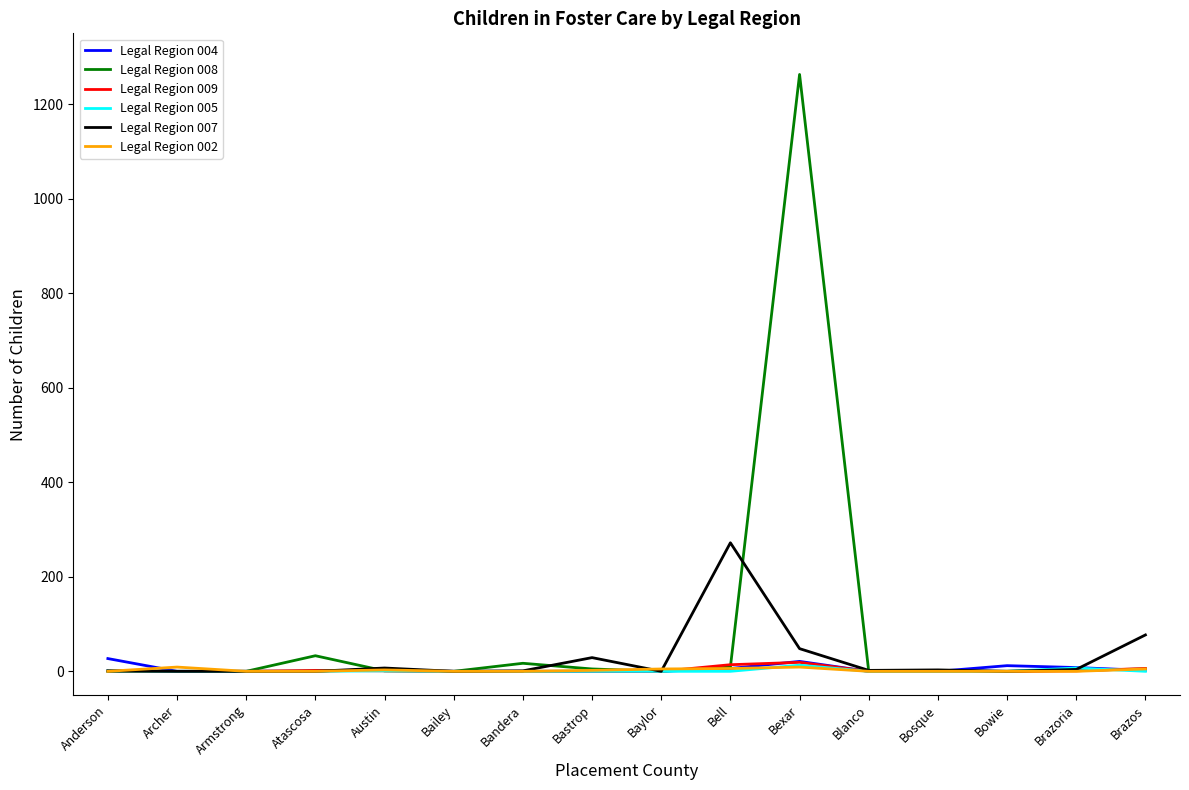

How many lines are shown in the chart?

6